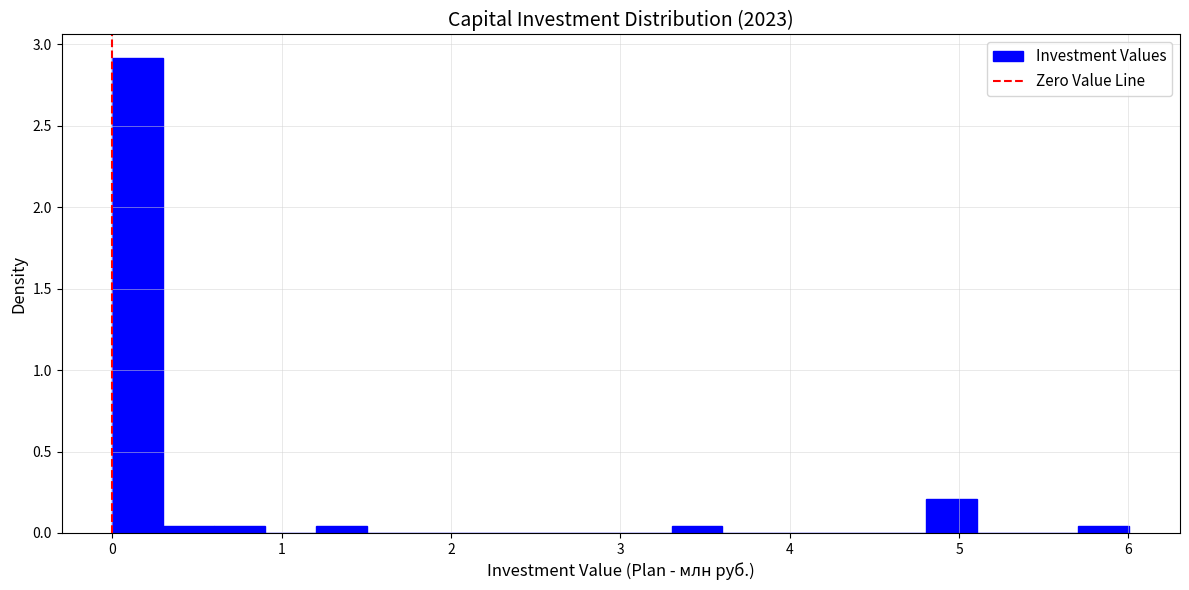

Read against the x-axis, roughly where is the centre of the tallest bar?

0.2